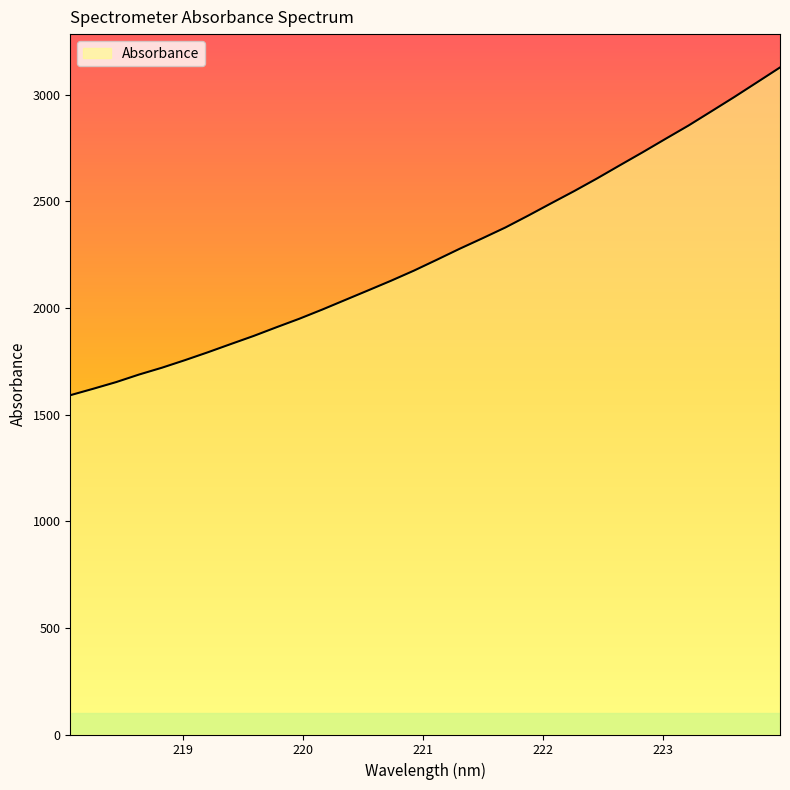

What is the difference between the maximum and minimum values?

1537.2